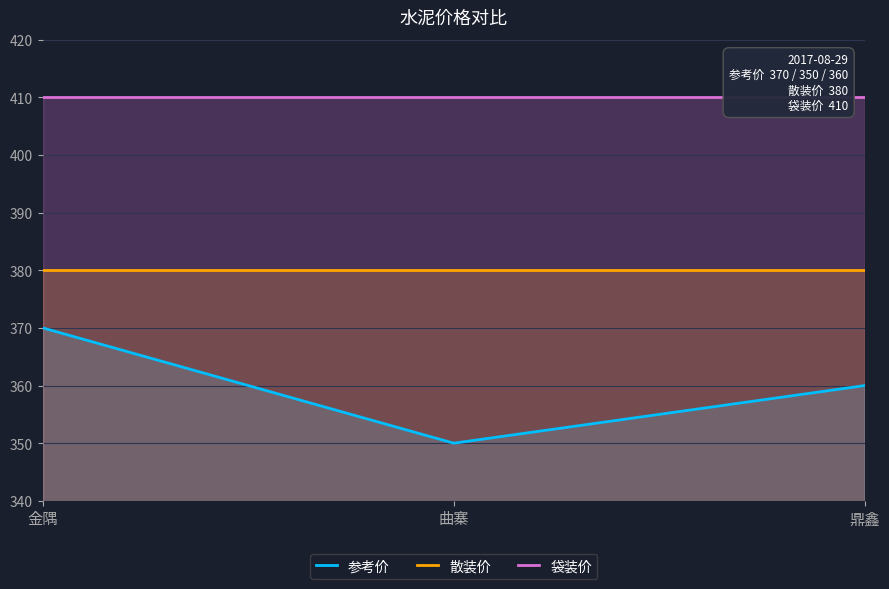

Rank the series by their average value, from highest to lowest.

袋装价, 散装价, 参考价